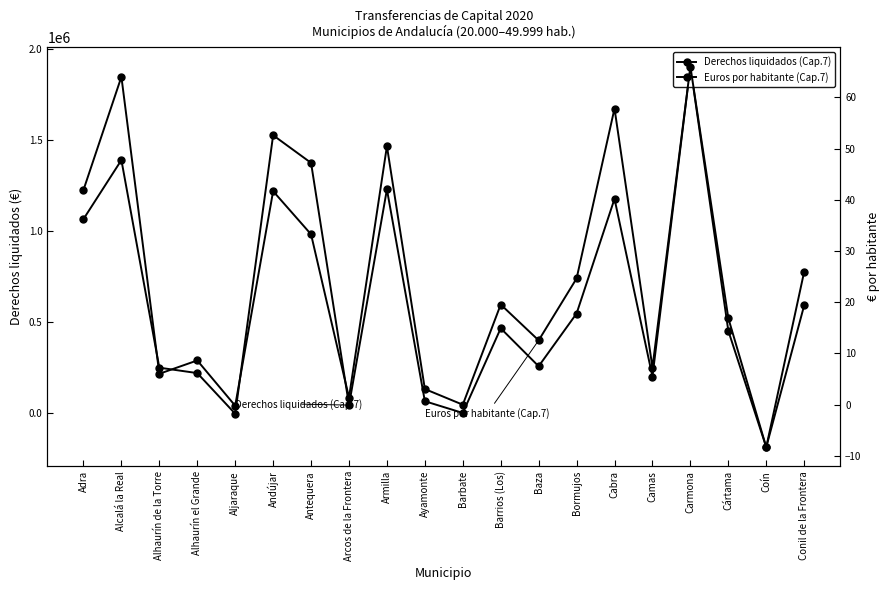

Reading left to right, transcribe all the data shown in this chart.

Derechos liquidados (Cap.7): Adra=1065205.5	Alcalá la Real=1389535.6	Alhaurín de la Torre=248840.3	Alhaurín el Grande=219073.4	Aljaraque=-4279.2	Andújar=1525980.2	Antequera=1374109.7	Arcos de la Frontera=43211.9	Armilla=1228382.7	Ayamonte=64583.6	Barbate=0.0	Barrios (Los)=465187.3	Baza=256637.1	Bormujos=546464.6	Cabra=1176560.6	Camas=199961.4	Carmona=1903627.1	Cártama=451768.2	Coín=-187987.4	Conil de la Frontera=591169.1
Euros por habitante (Cap.7): Adra=41.9	Alcalá la Real=64.0	Alhaurín de la Torre=6.0	Alhaurín el Grande=8.6	Aljaraque=-0.2	Andújar=41.7	Antequera=33.3	Arcos de la Frontera=1.4	Armilla=50.5	Ayamonte=3.1	Barbate=0.0	Barrios (Los)=19.6	Baza=12.6	Bormujos=24.6	Cabra=57.8	Camas=7.3	Carmona=66.0	Cártama=16.9	Coín=-8.3	Conil de la Frontera=26.0